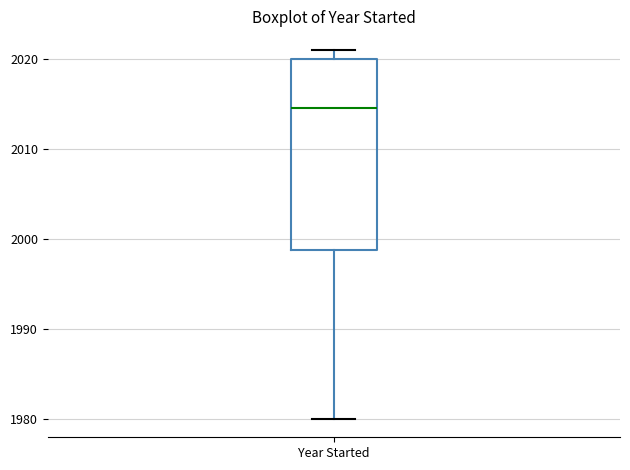

Where does the median line of the box for Year Started sit on the y-axis? The values are not printed on the chart, so give them approximately, as read against the axis.

2015